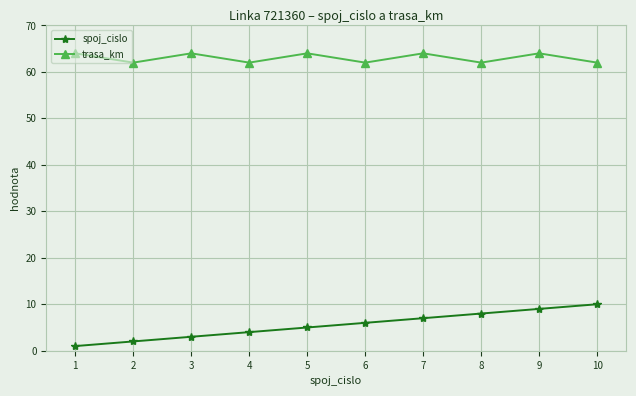

Which series has the largest range (max minus min)?

spoj_cislo